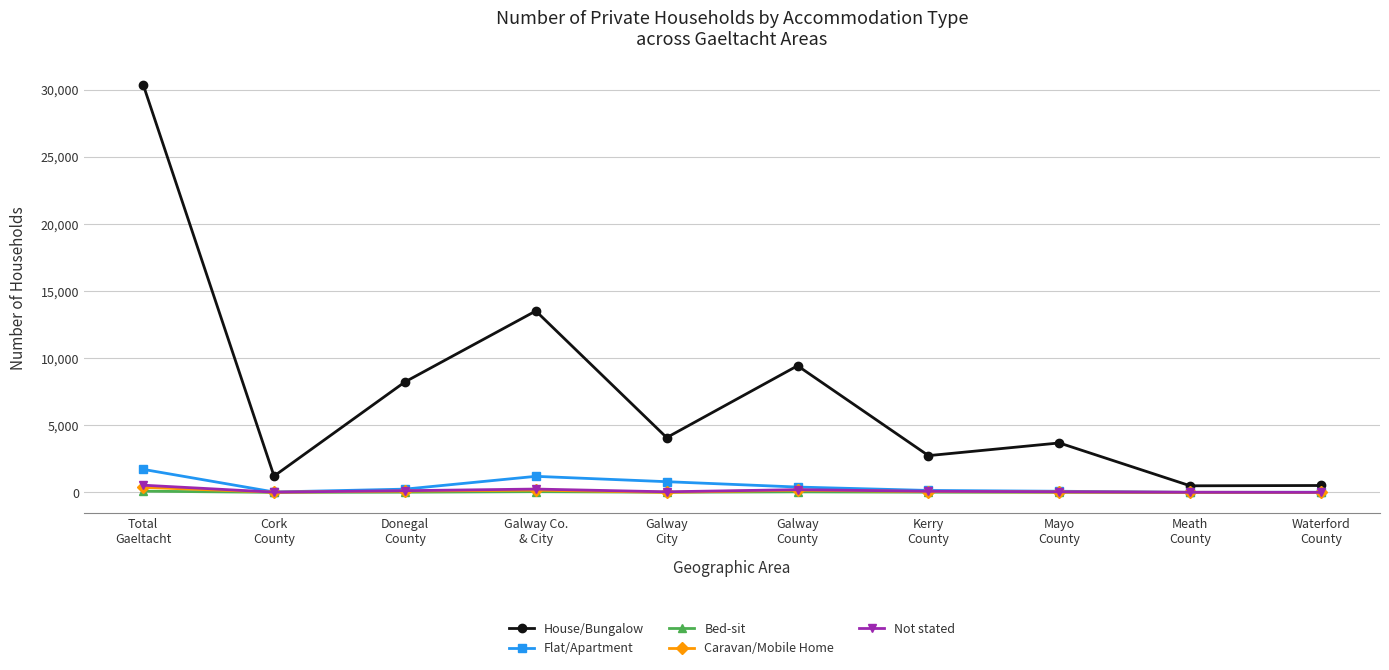

Which series has the widest spread of values?

House/Bungalow